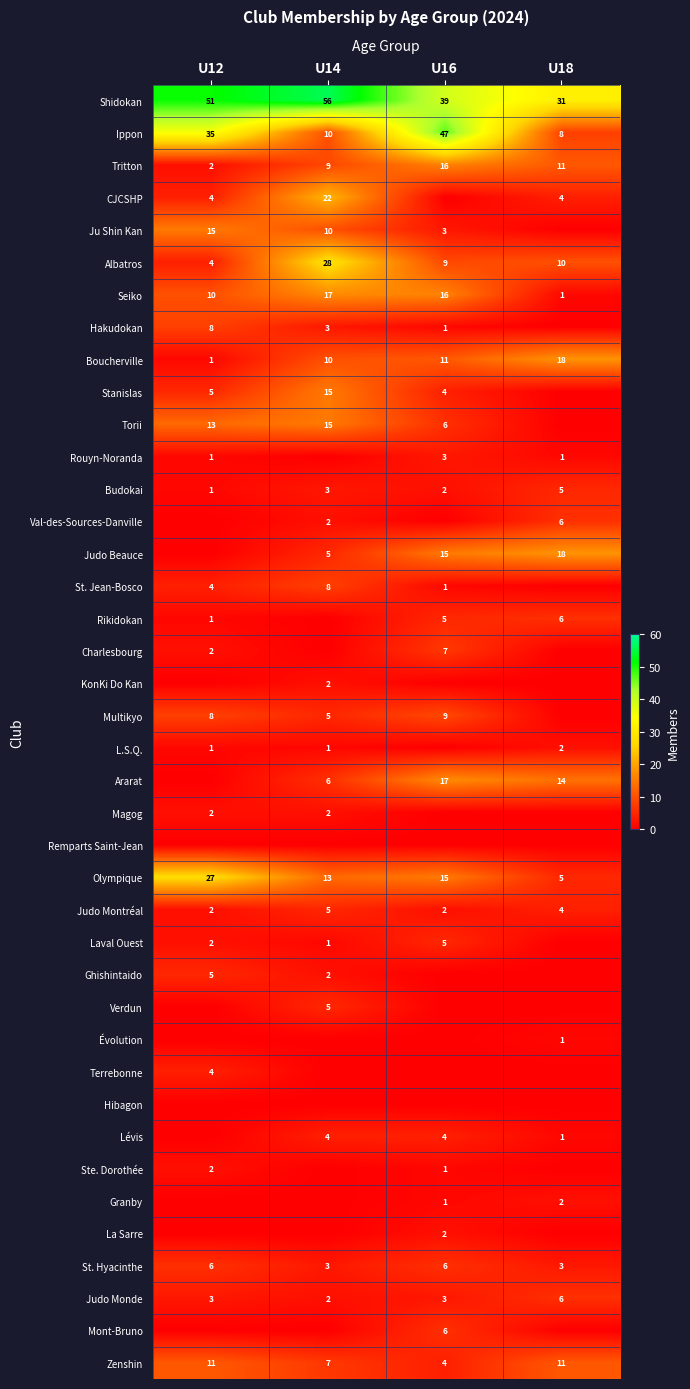

How many Shidokan values are between 39 and 56?

3